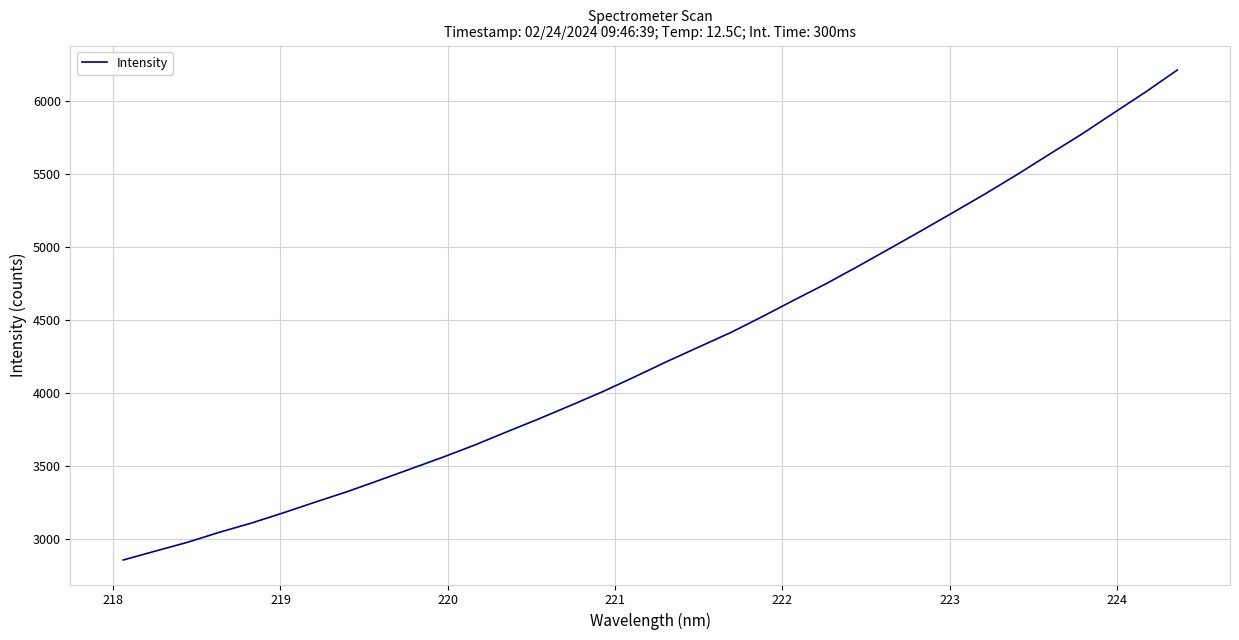

Does the chart display data point markers on the line(s)?

No